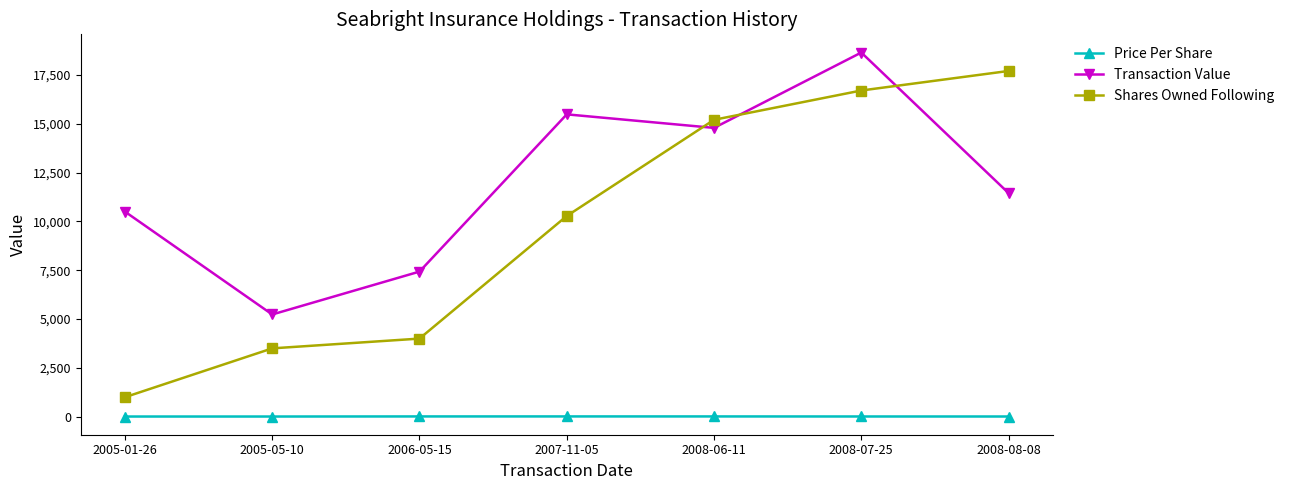

Count the number of categories in the chart.

7